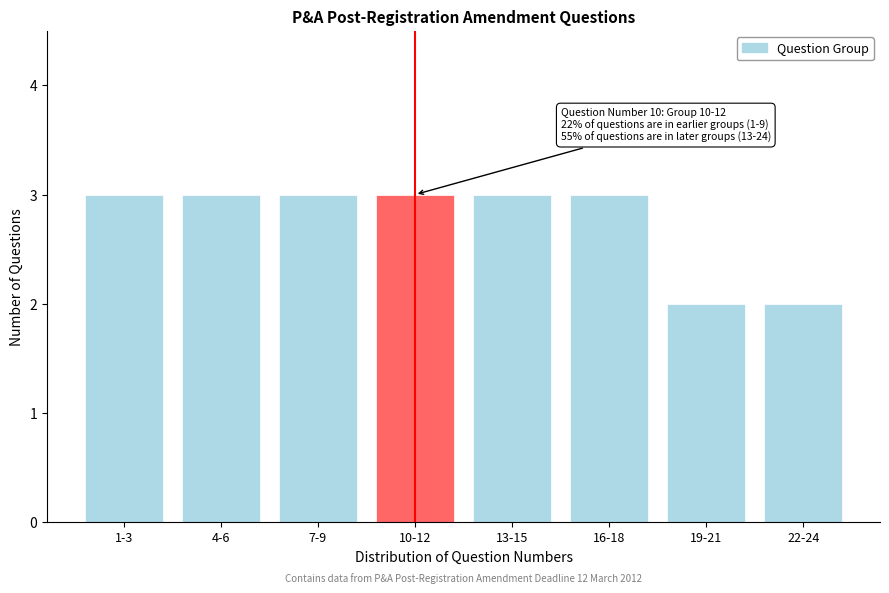

Reading left to right, what are all the values shown in this chart?

3	3	3	3	3	3	2	2